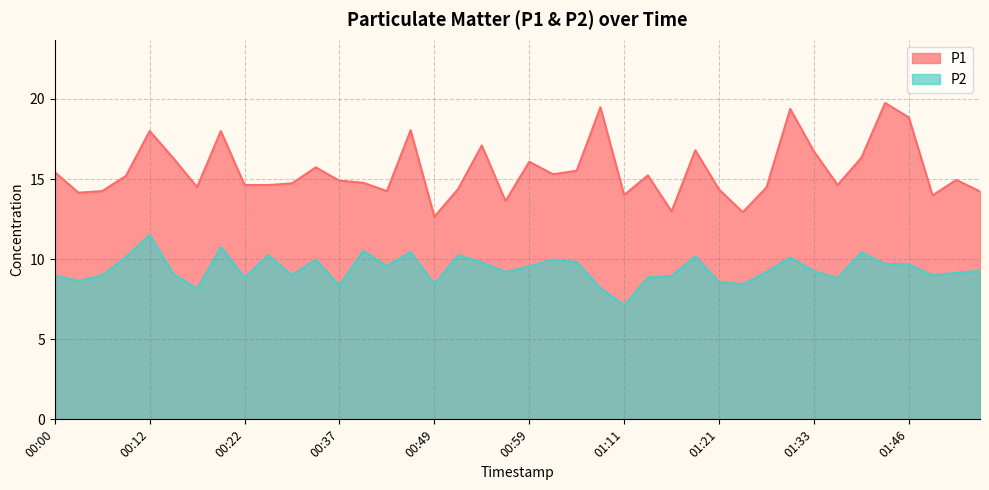

Which category has the lowest value in the P2 series?

01:11